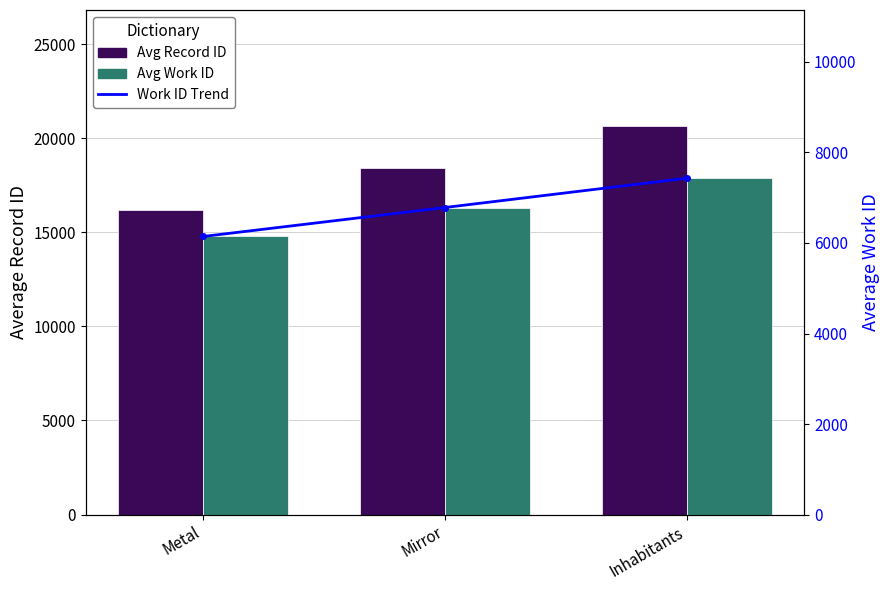

What is the average value of the Avg Record ID series?

18399